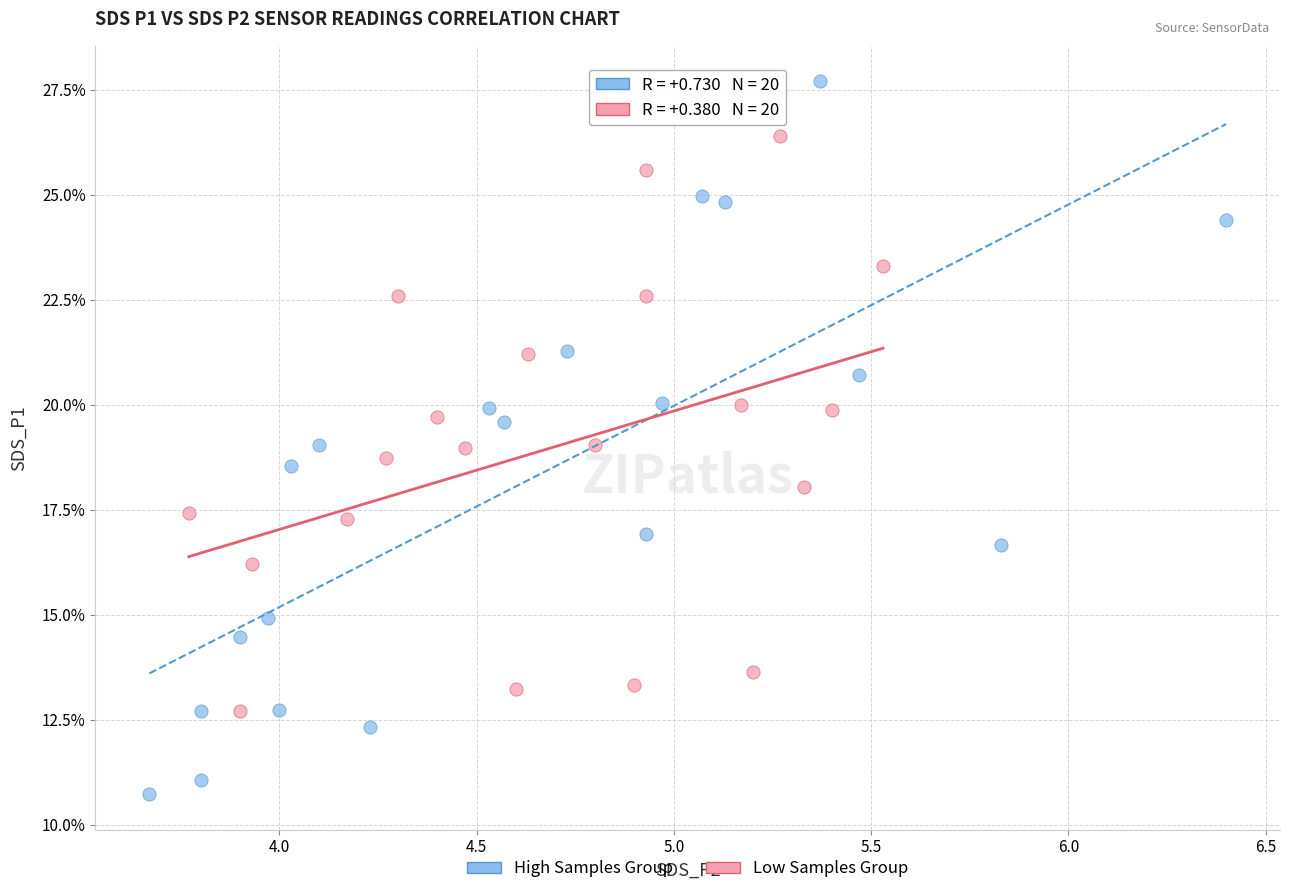

Which series contains the highest Y value?

High Samples Group